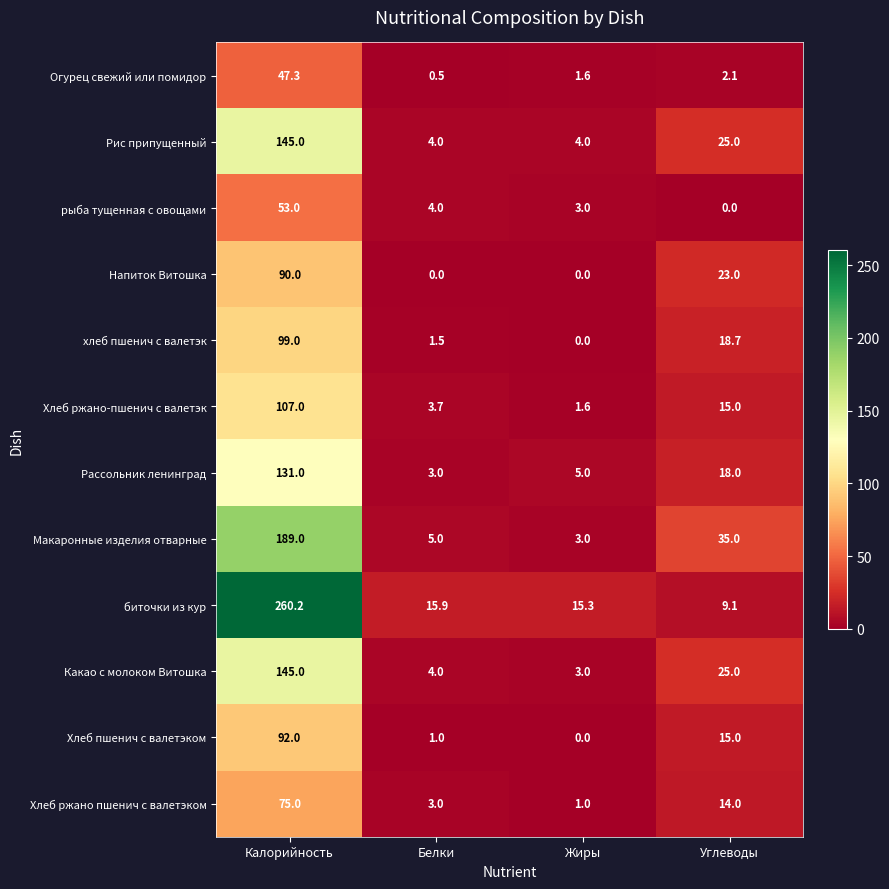

What is the difference between the maximum and minimum values in the Хлеб ржано-пшенич с валетэк series?

105.4